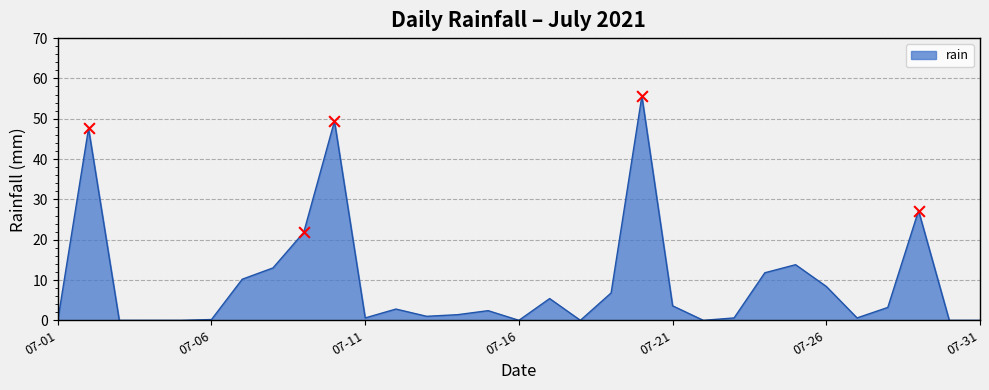

How many lines are shown in the chart?

1